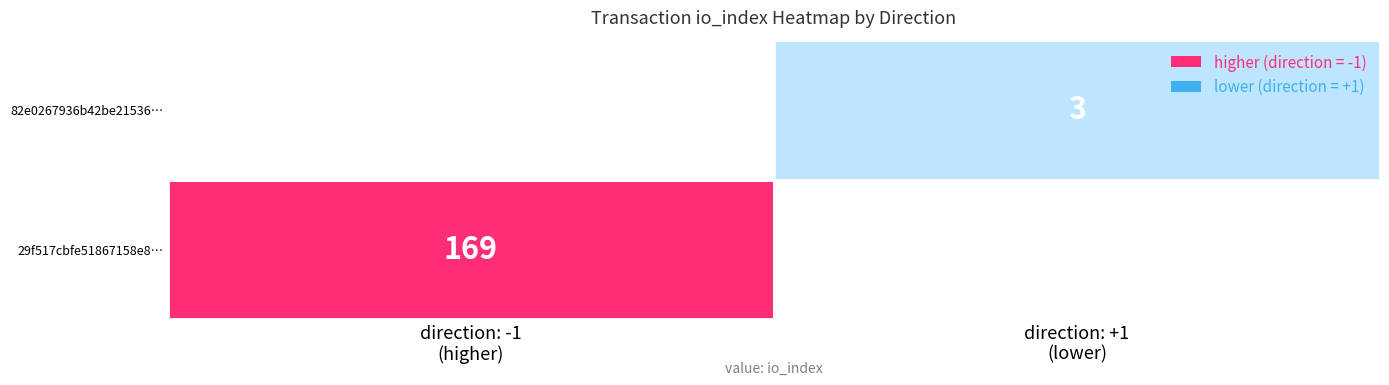

Which series changed the most between direction and io_index?

29f517cbfe51867158e893ab16809bb8215bffb